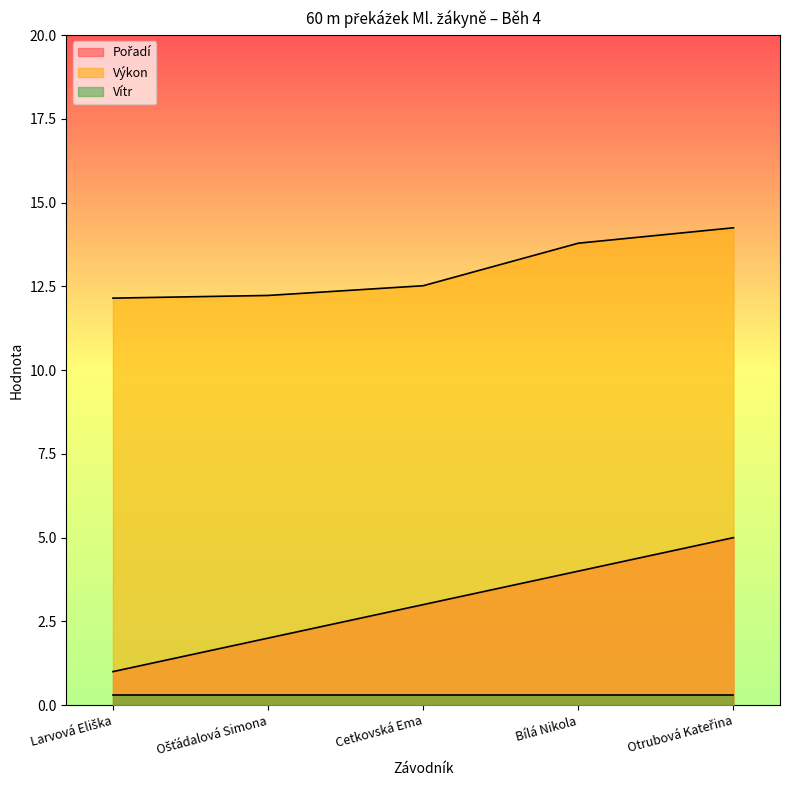

True or false: Výkon and Pořadí intersect in this chart.

False